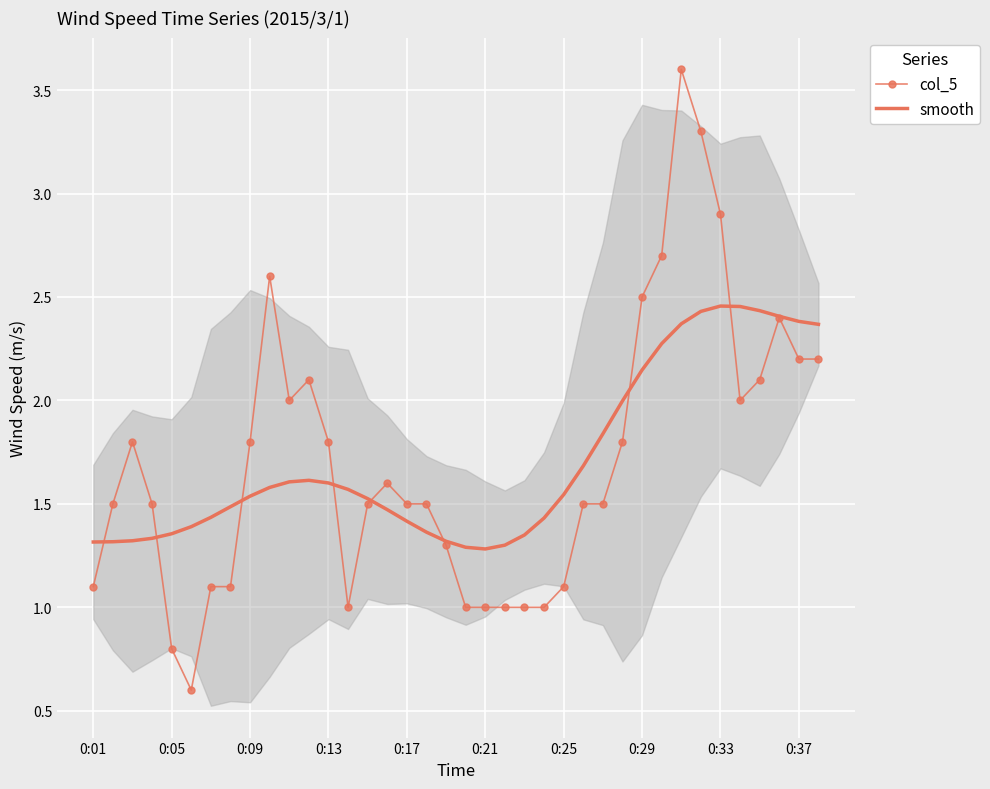

What are all the series names shown in the legend?

col_5, smooth